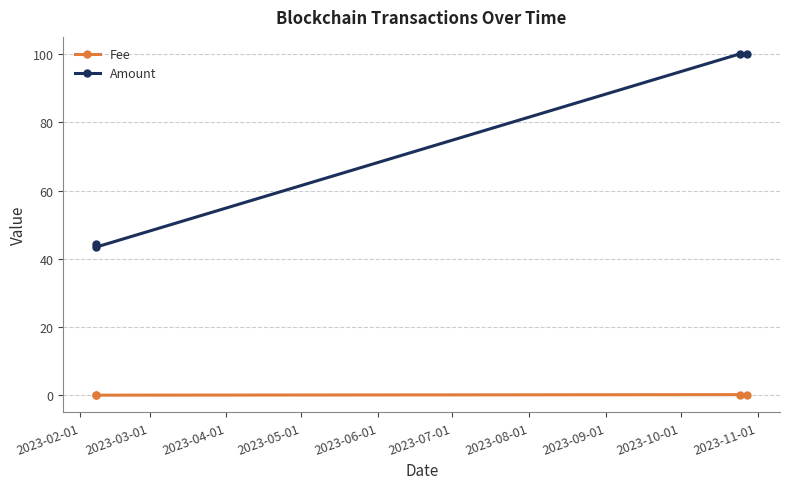

True or false: Fee has more than 0 points higher than both neighbors.

True